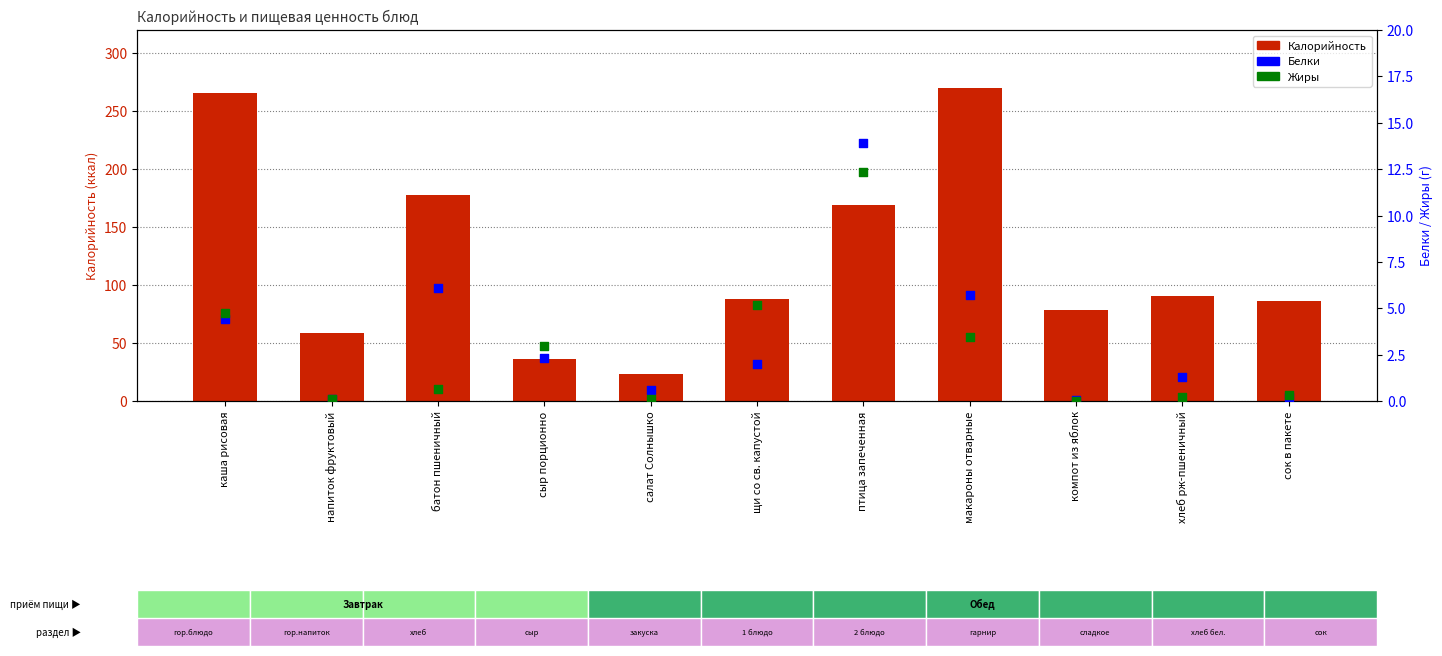

At which category is the sum across all series the highest?

макароны отварные